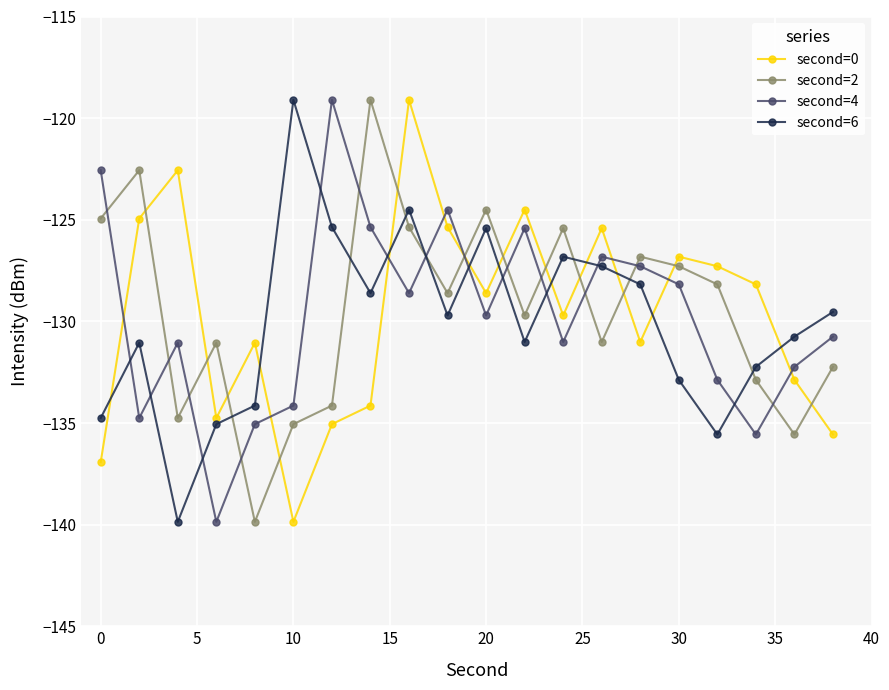

How many interior local valleys does the second=4 series have?

6